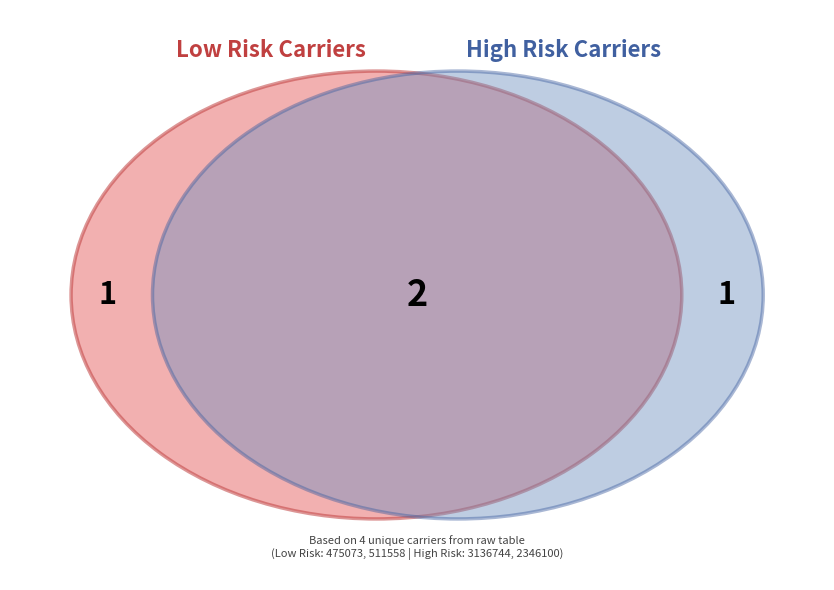

Is it true that 511558 is 1% of the pie?

False